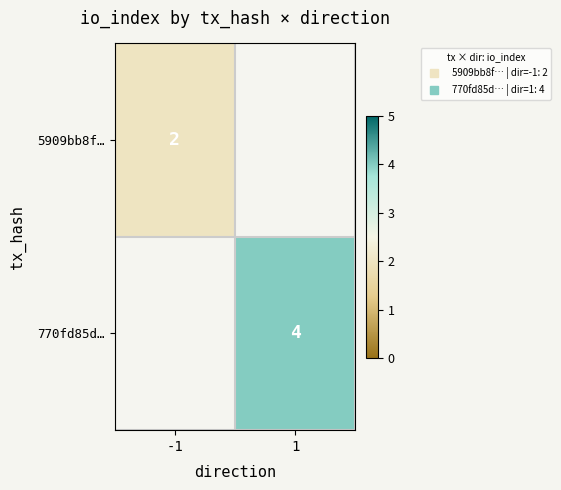

Is the value of 770fd85d… at 1 greater than the value of 5909bb8f… at -1?

Yes